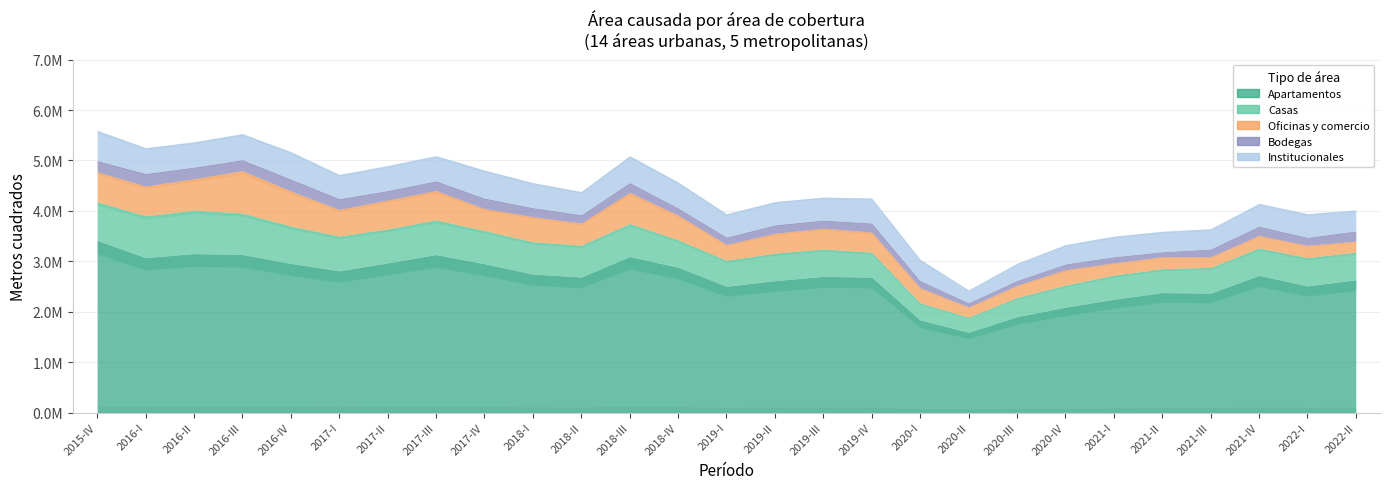

Does the chart have visible grid lines?

Yes